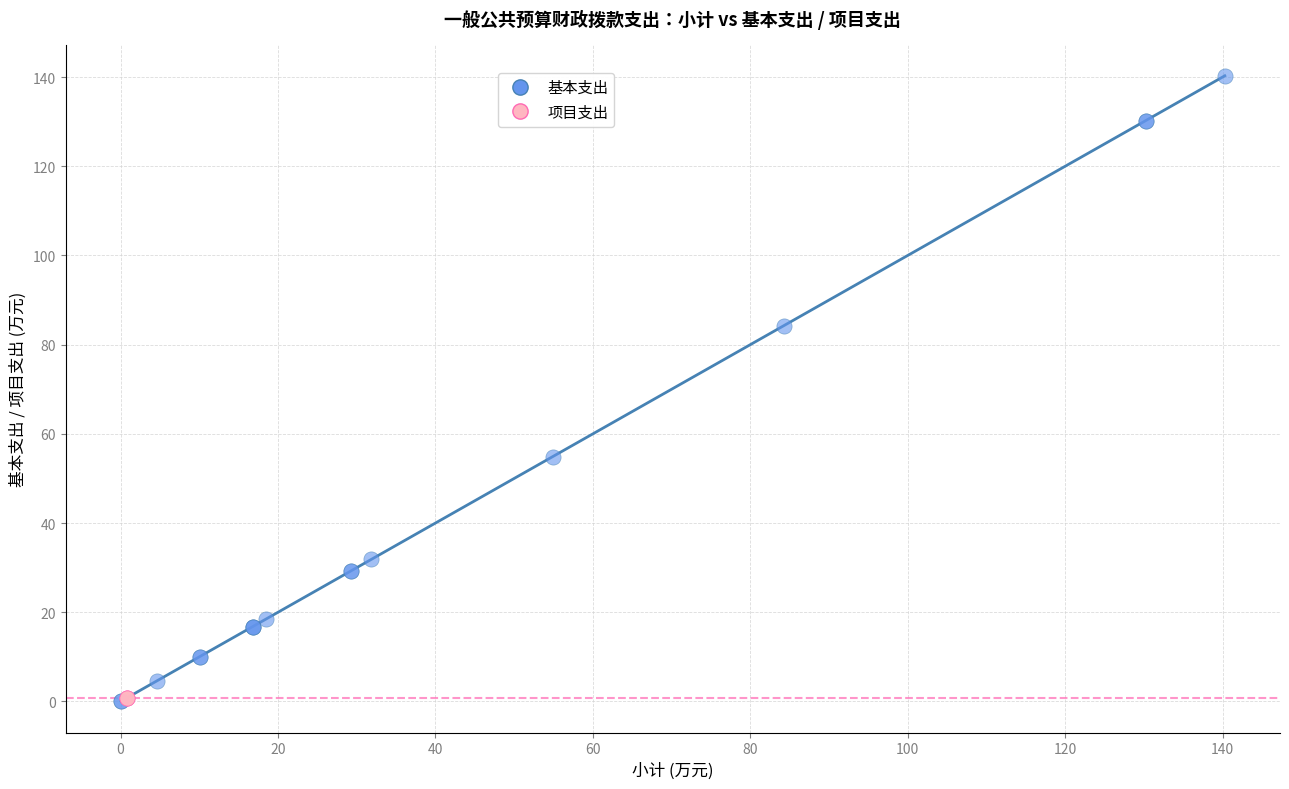

Which series reaches the maximum Y coordinate?

基本支出